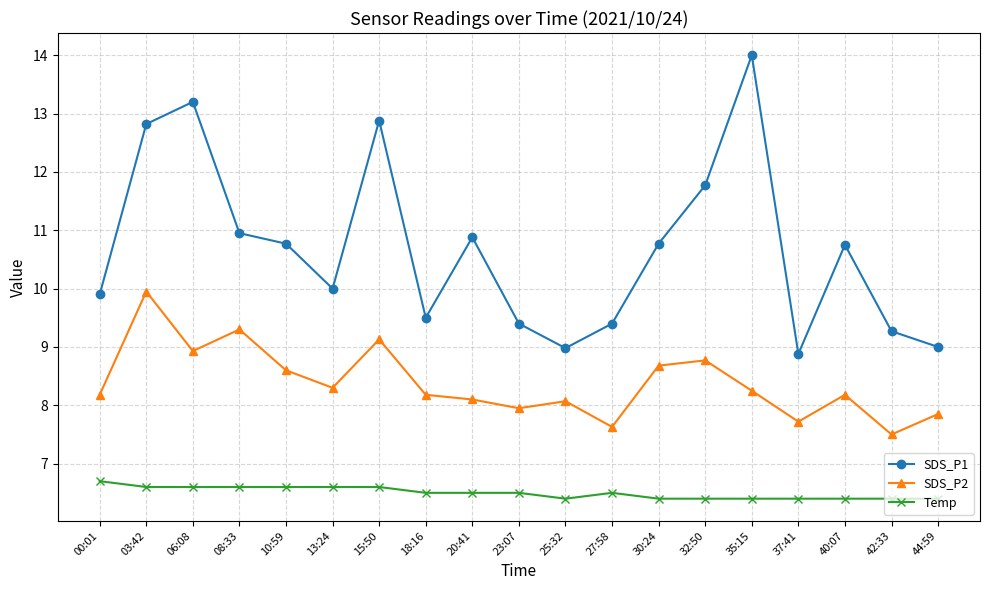

At which label does SDS_P2 first exceed 8?

00:01